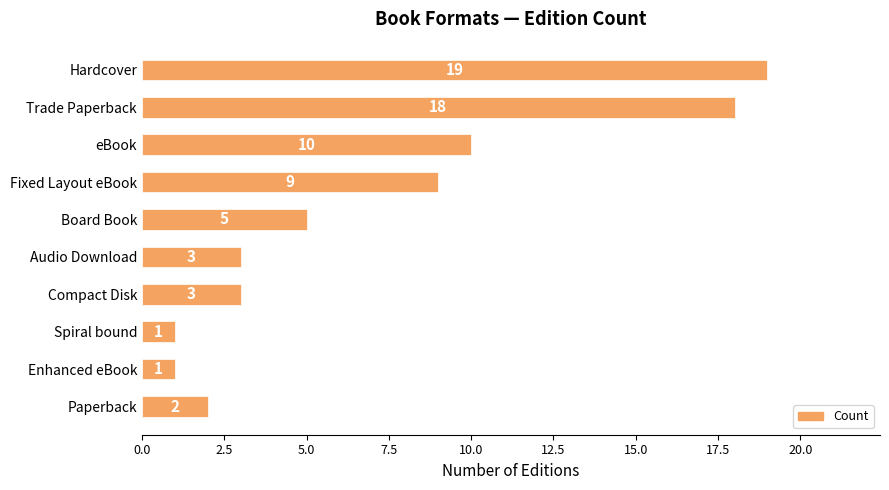

Which has a higher value, Compact Disk or Spiral bound?

Compact Disk